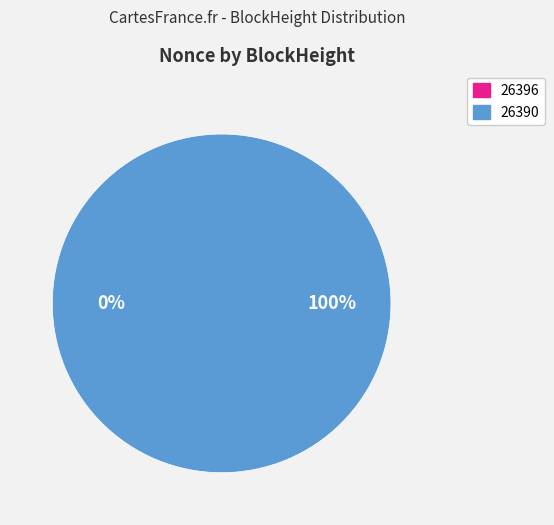

How many slices are in this pie chart?

2